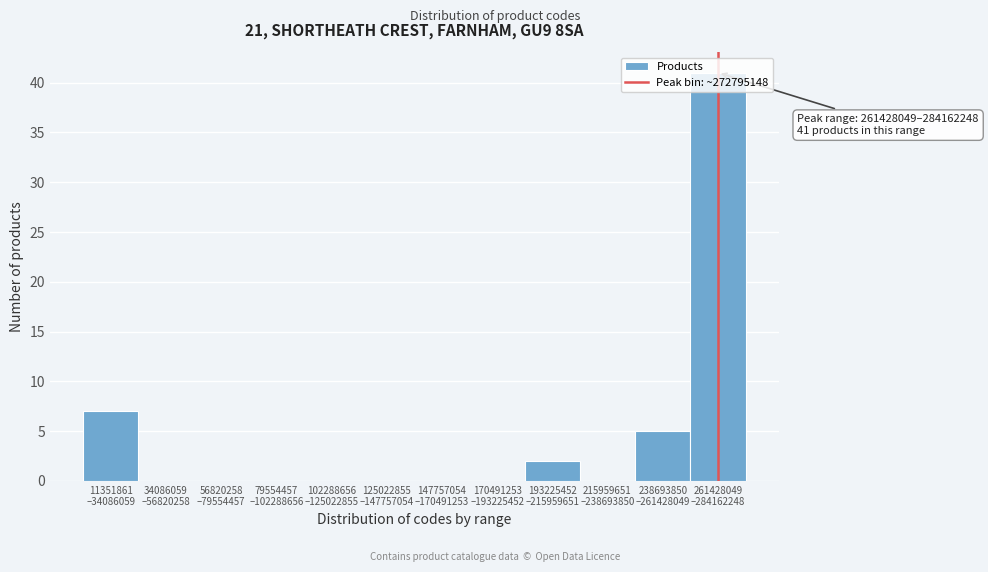

What is the sum of all values?

55